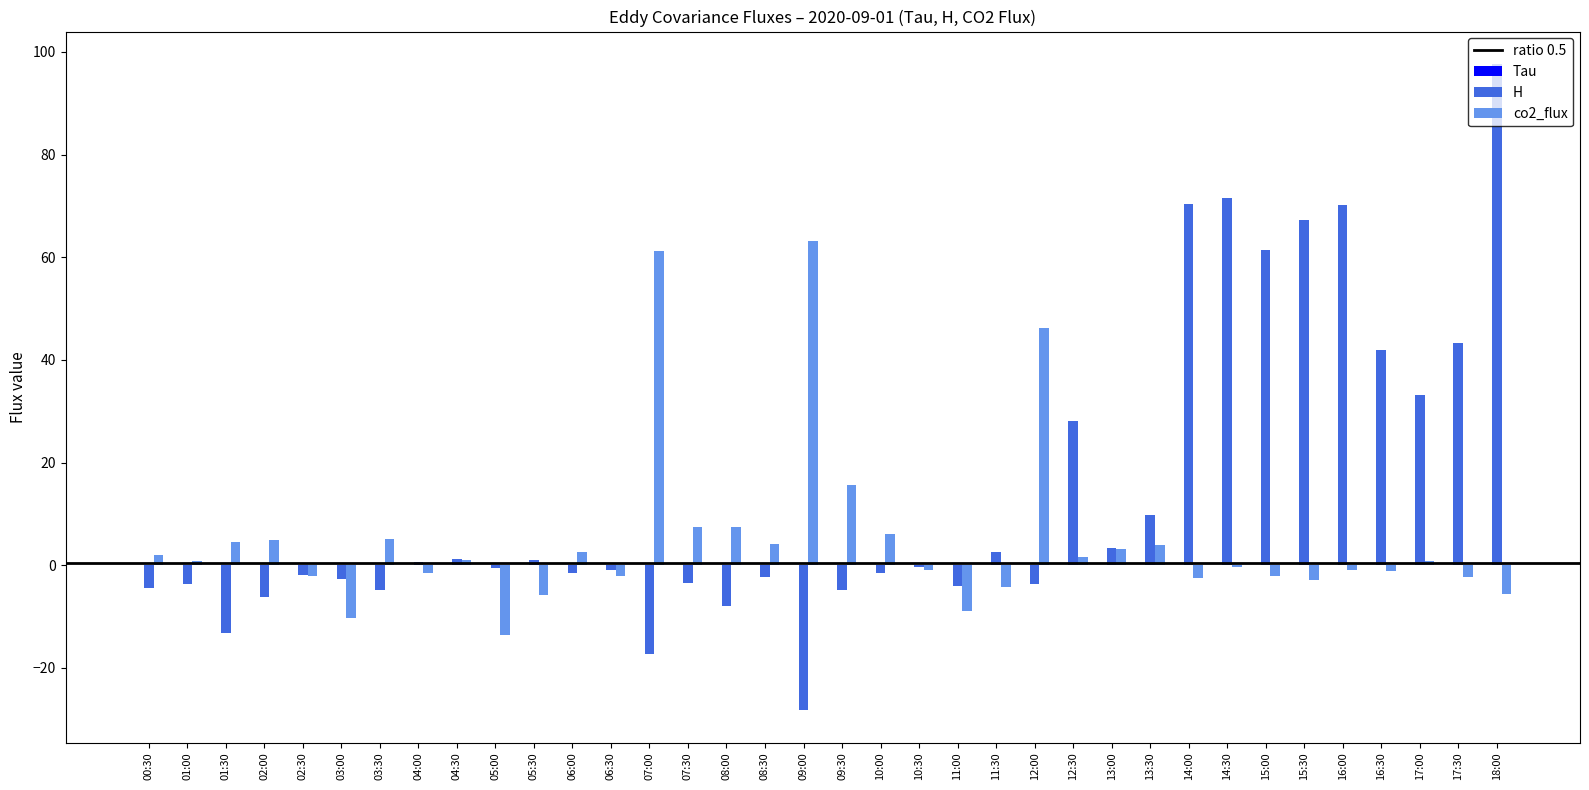

Which series has the largest total across all categories?

H